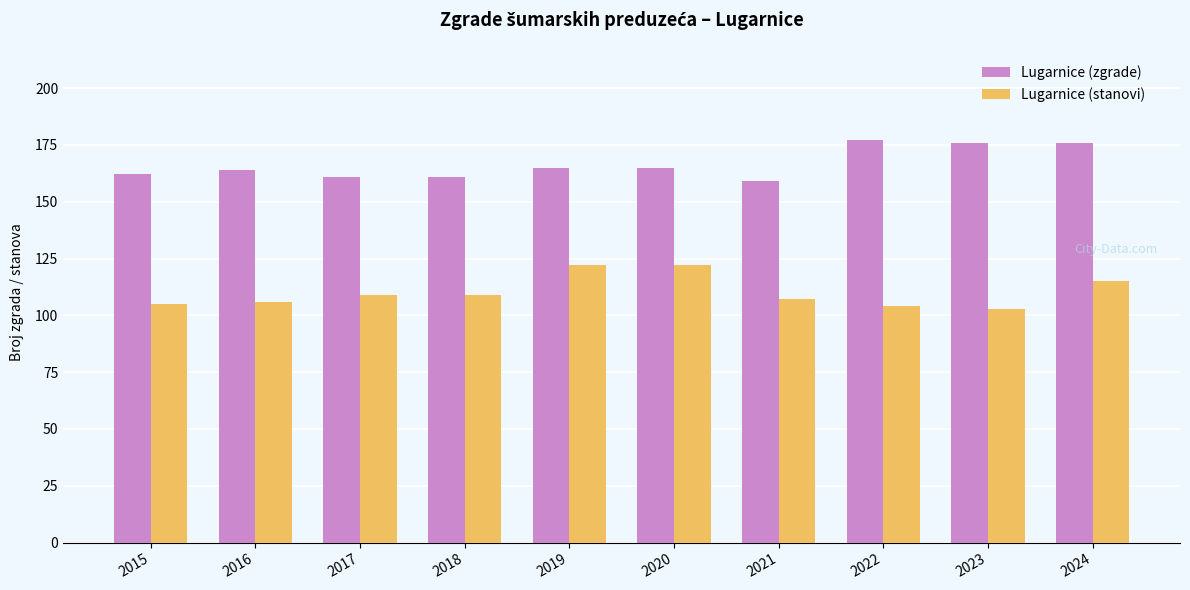

How many groups of bars are there?

10